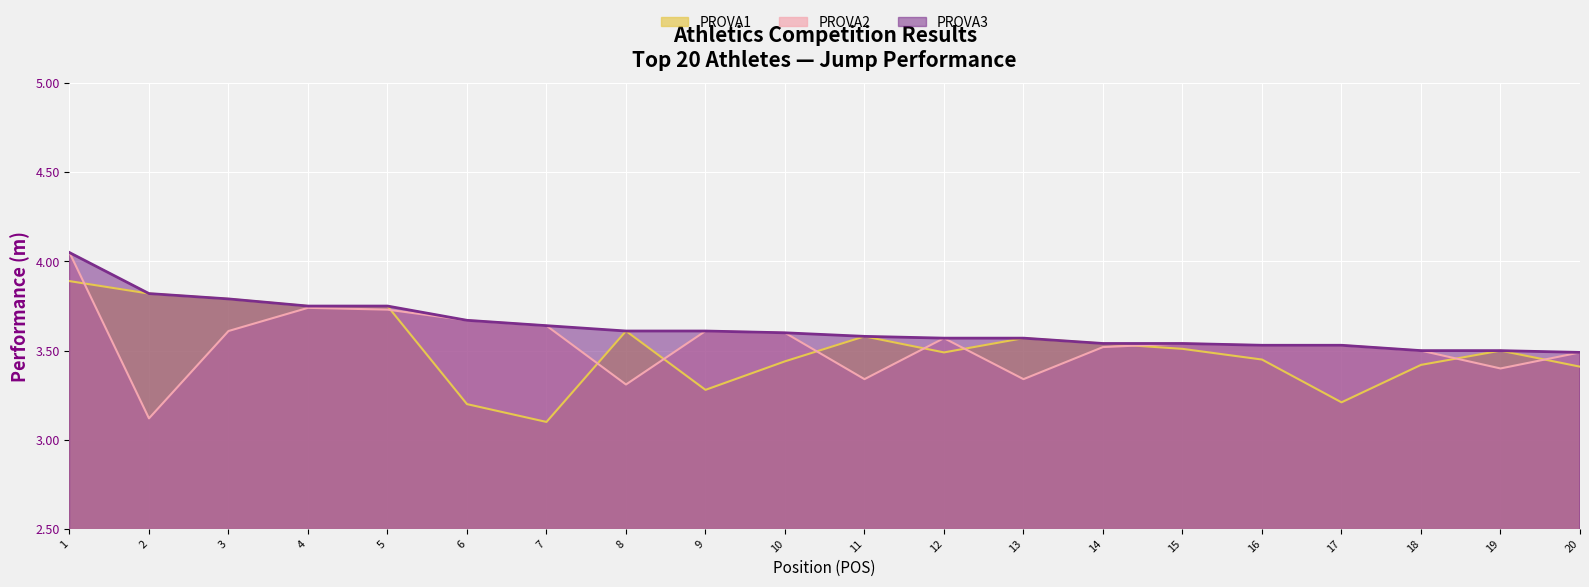

What is the total value across all series at 3?

11.2